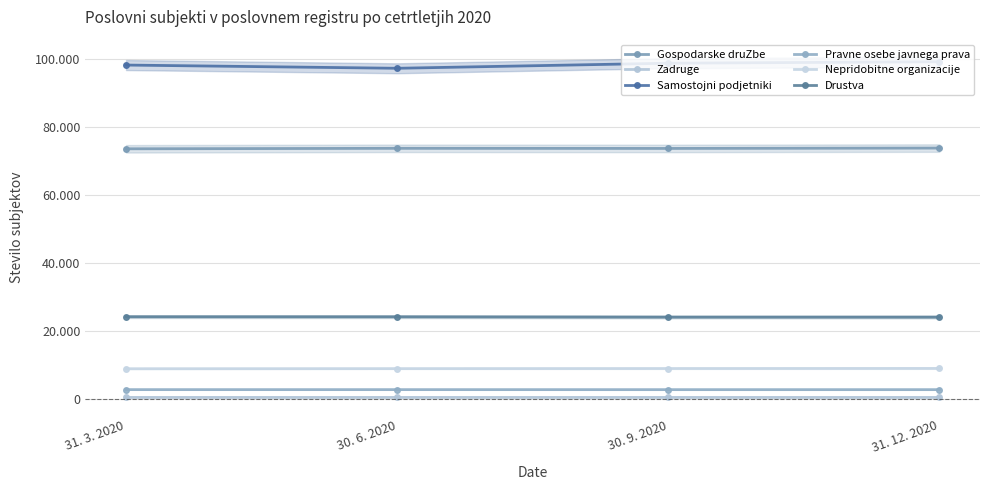

What is the minimum value shown in the chart?

474